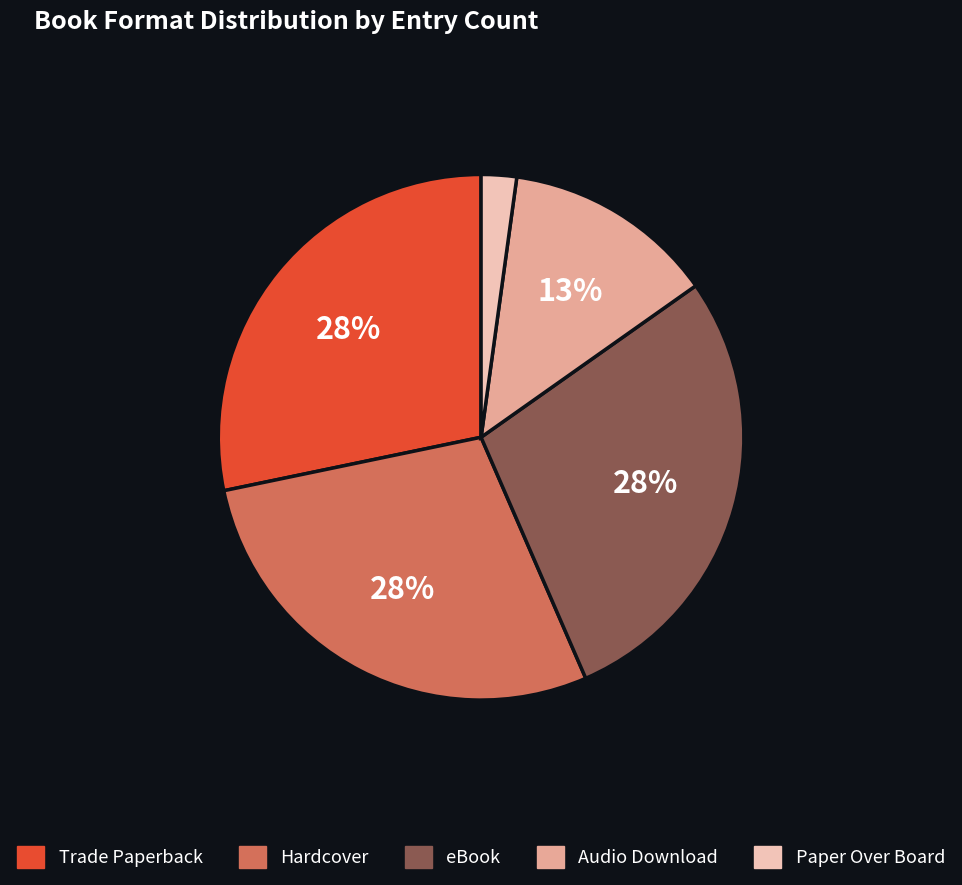

Do Hardcover and Audio Download together represent more than half of the pie?

No